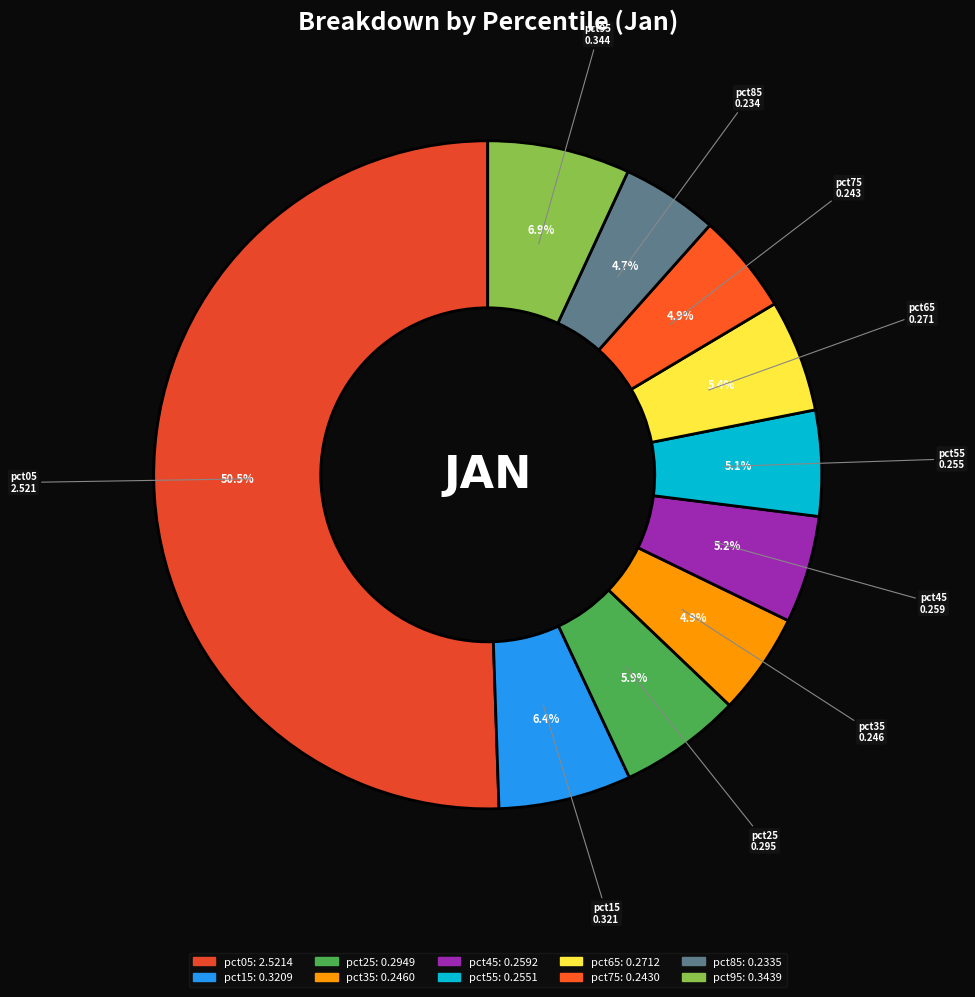

How much of the chart is everything except pct65?

94.6%